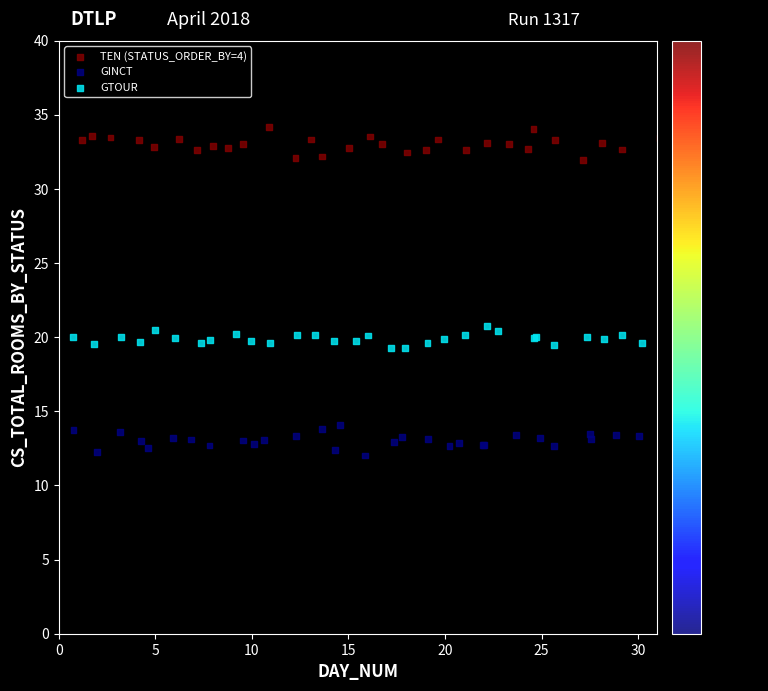

Which series reaches the minimum Y coordinate?

GINCT